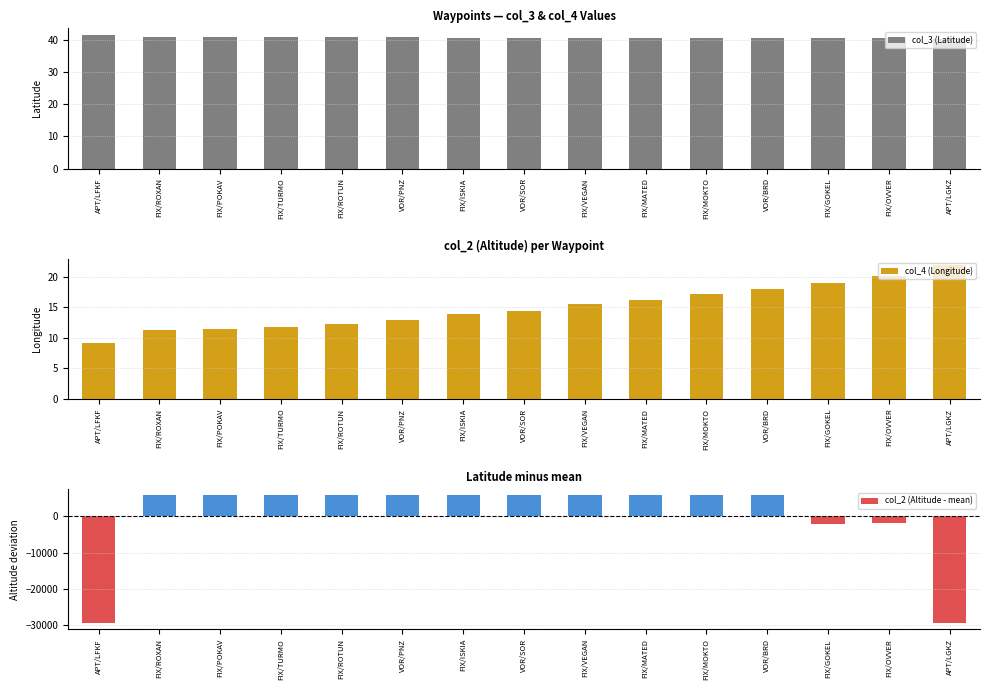

At which label does col_4 (Longitude) first exceed 14?

VOR/SOR